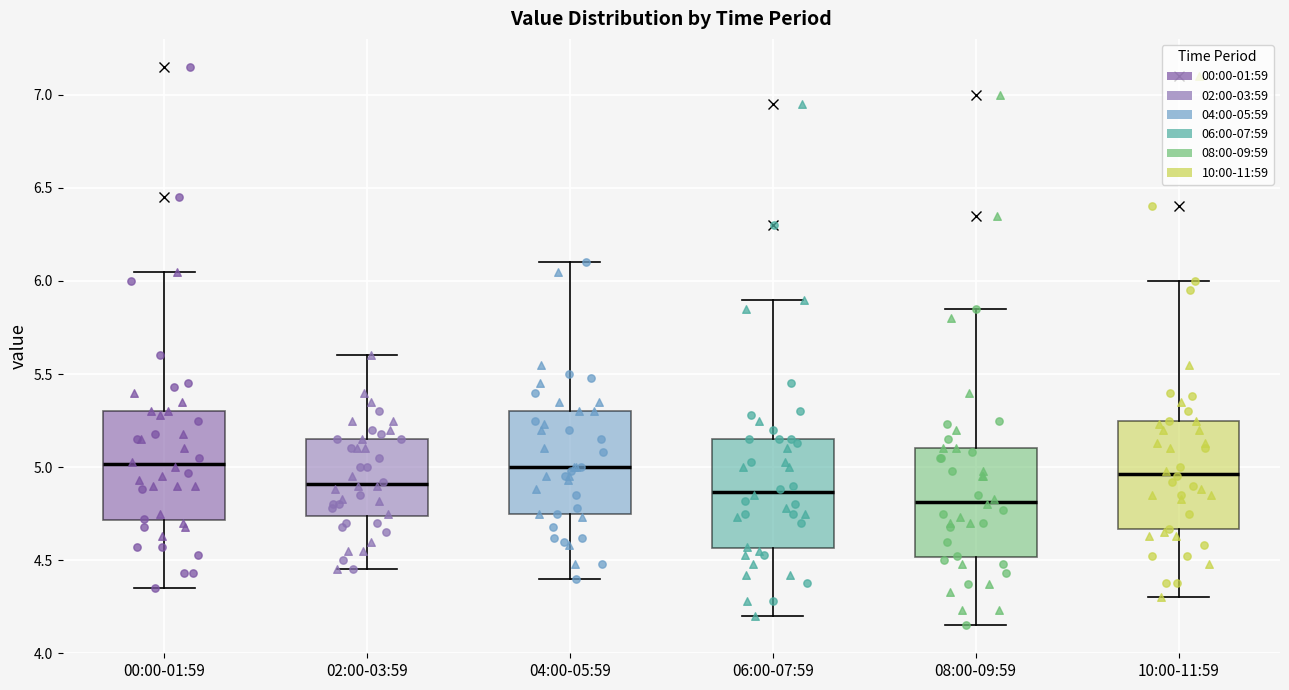

Where is the upper edge of the box for 08:00-09:59 on the y-axis? The values are not printed on the chart, so give them approximately, as read against the axis.

5.10